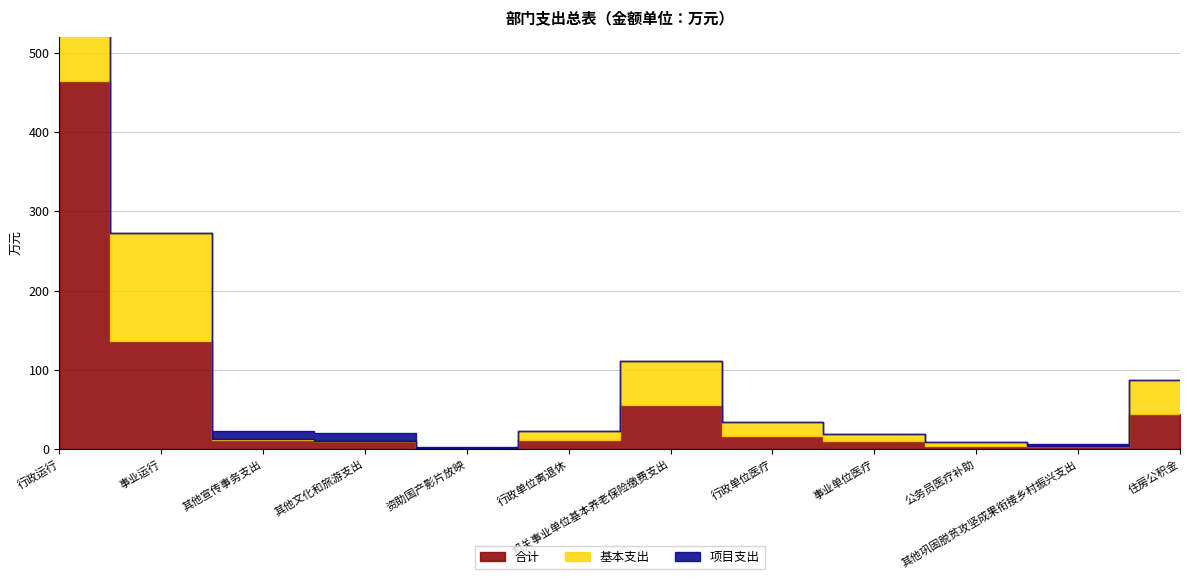

Reading left to right, extract all data points from this chart.

合计: 464.3	136.0	11.2	10.1	1.4	11.3	55.6	17.1	9.6	4.3	3.5	43.6
基本支出: 301.3	136.0	1.1	0.0	0.0	11.3	55.6	17.1	9.6	4.3	0.0	43.6
项目支出: 163.0	0.0	10.0	10.1	1.4	0.0	0.0	0.0	0.0	0.0	3.5	0.0